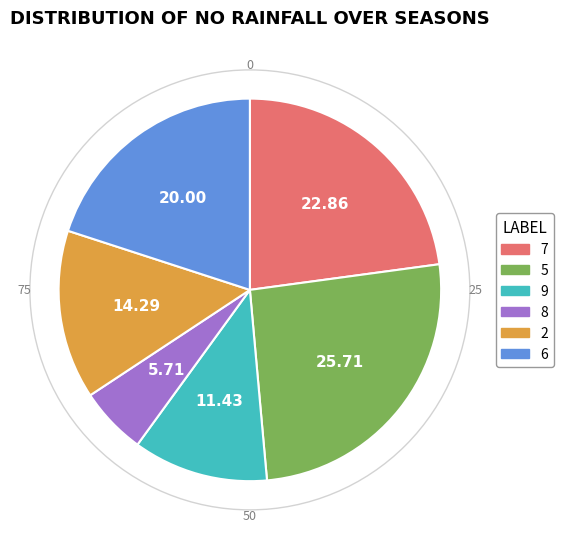

Which has a higher value, 8 or 5?

5